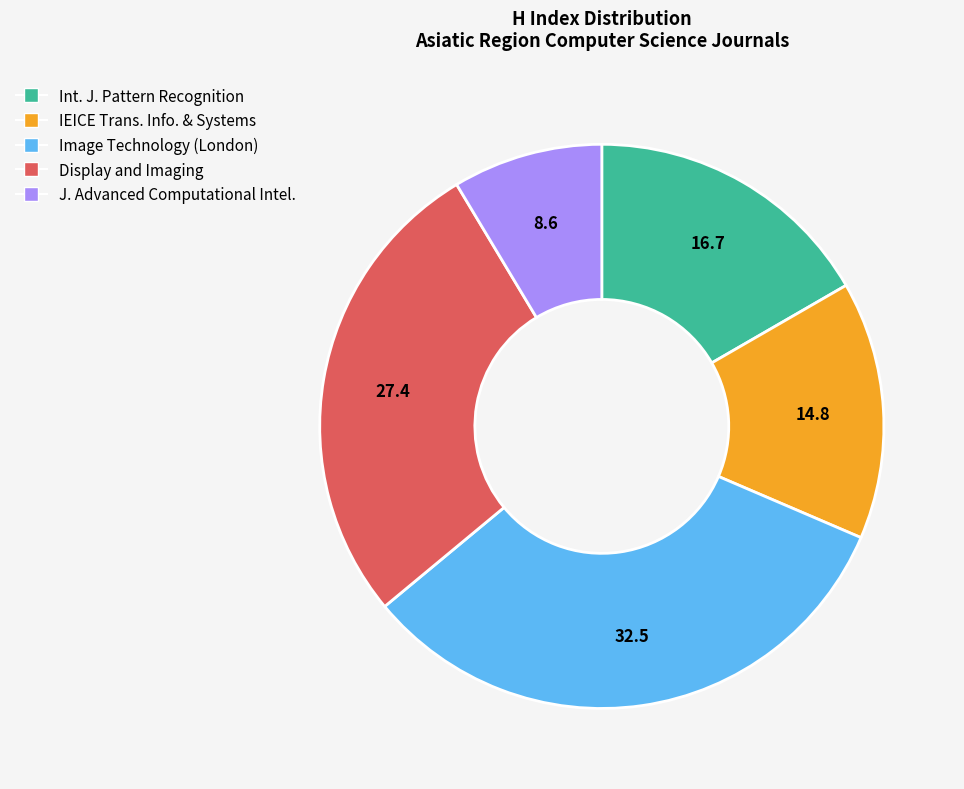

Is there any slice that represents more than half of the pie?

No